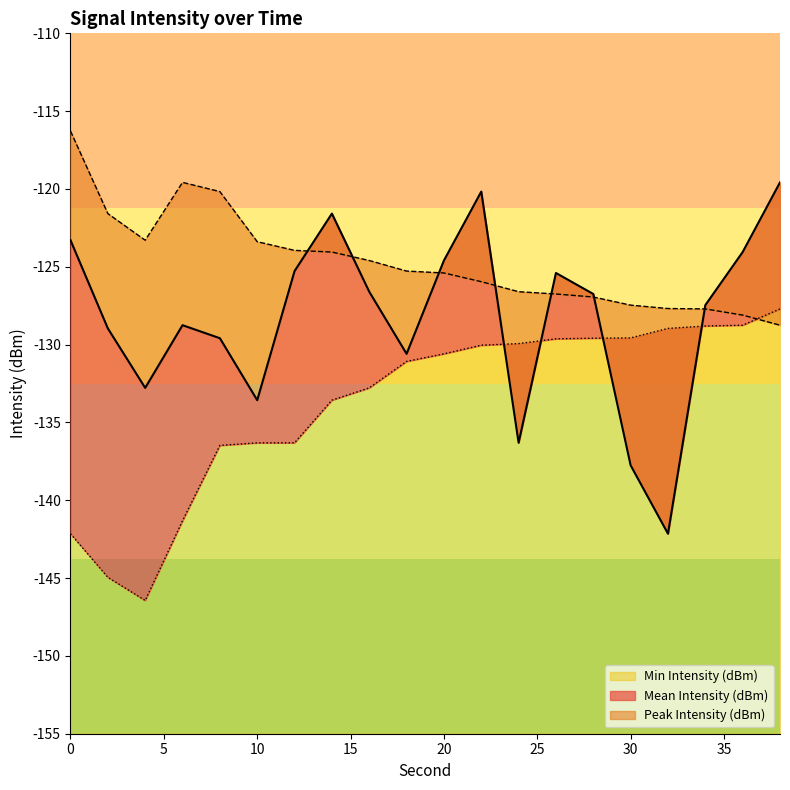

Between 0 and 24, which series saw the biggest shift?

Mean Intensity (dBm)